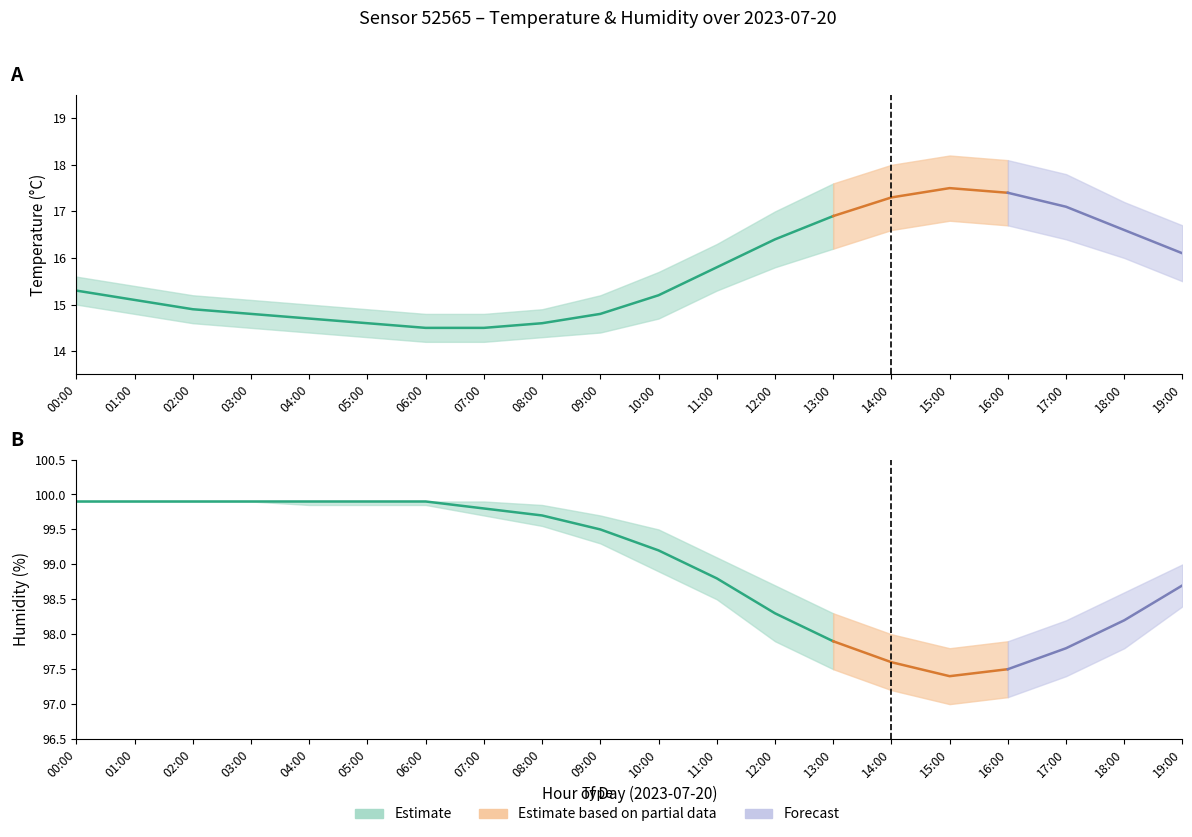

Is the value of temperature at 07:00 greater than the value of temperature_lower at 02:00?

No